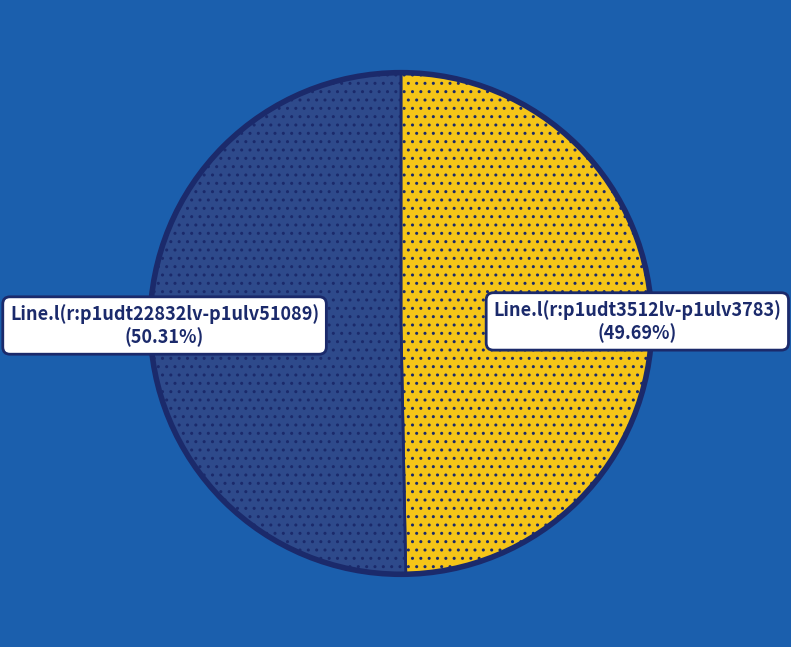

Is there a majority slice in this chart?

Yes